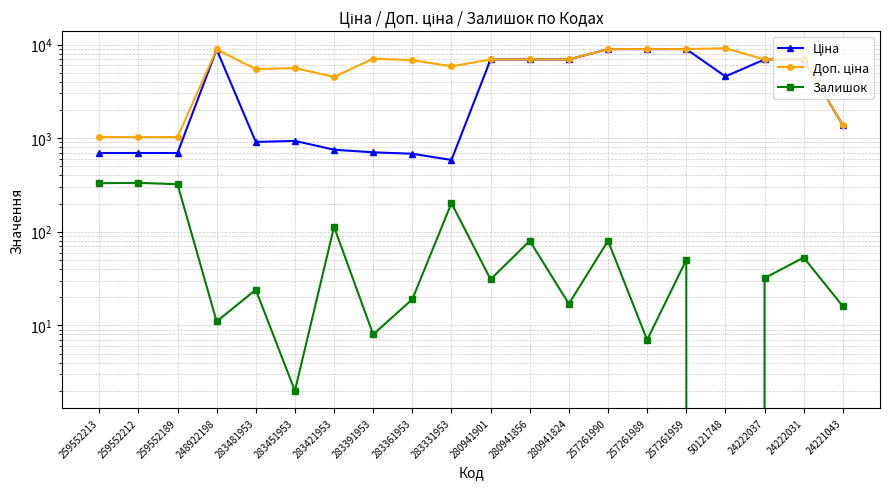

At which category does Ціна reach its first local peak?

248922198